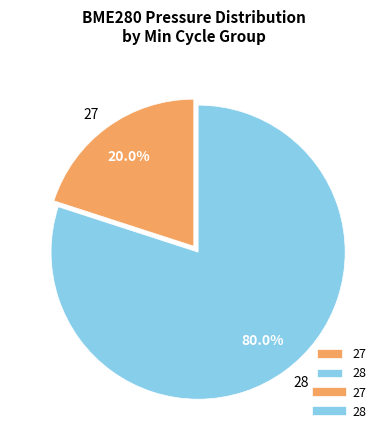

Does 27 represent more than half of the total?

No